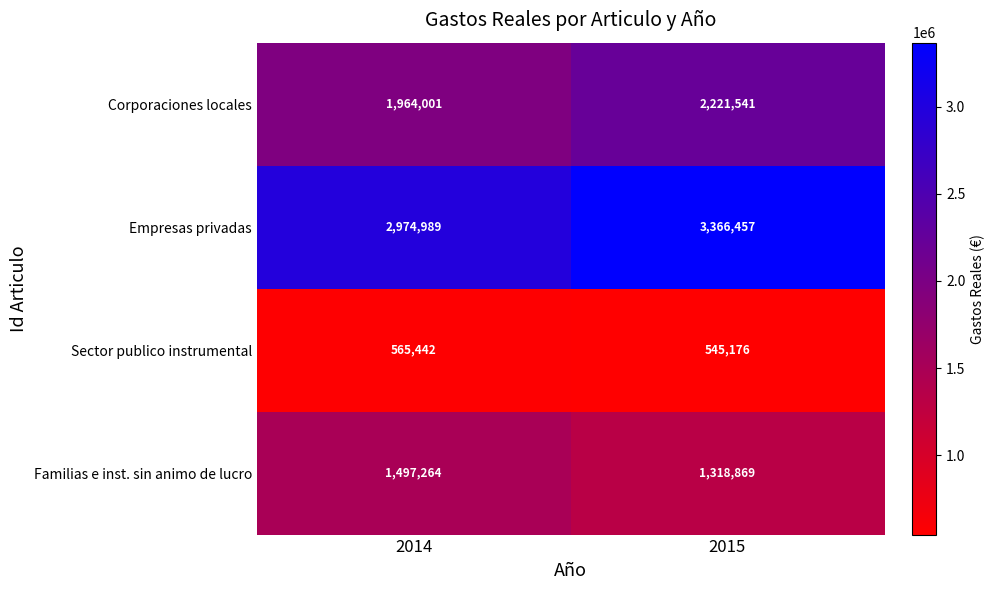

Between 2014 and 2015, which series saw the biggest shift?

Empresas privadas